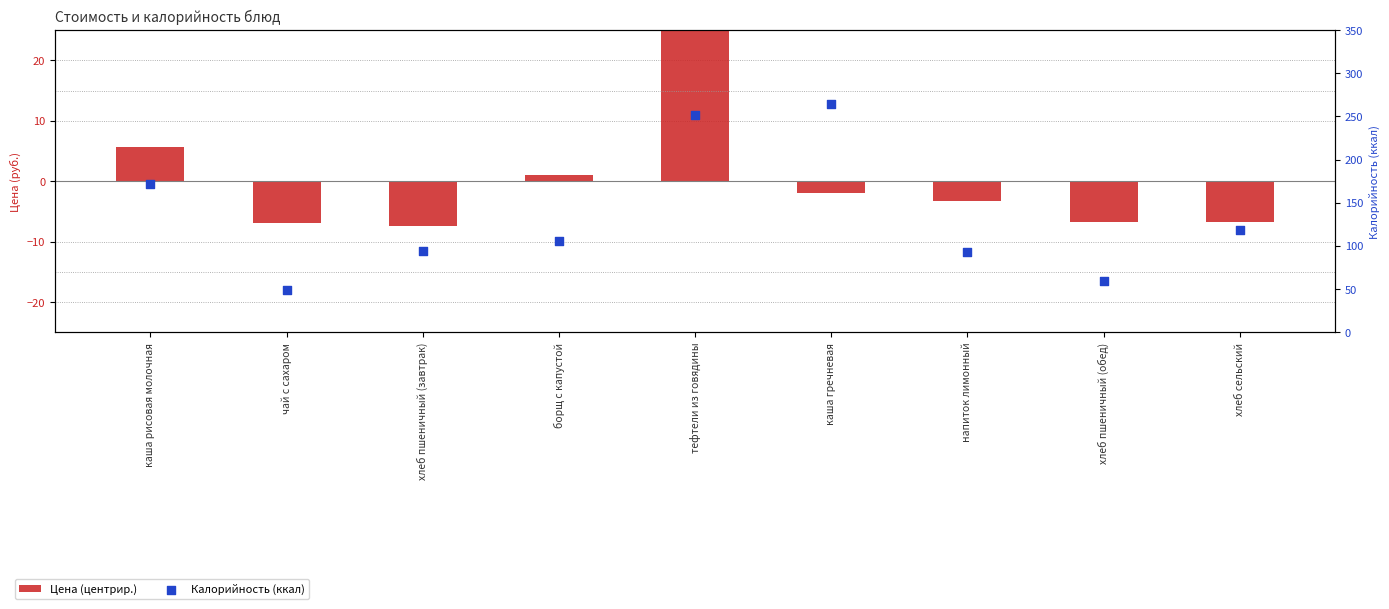

Which series contains the highest Y value?

Калорийность (ккал)